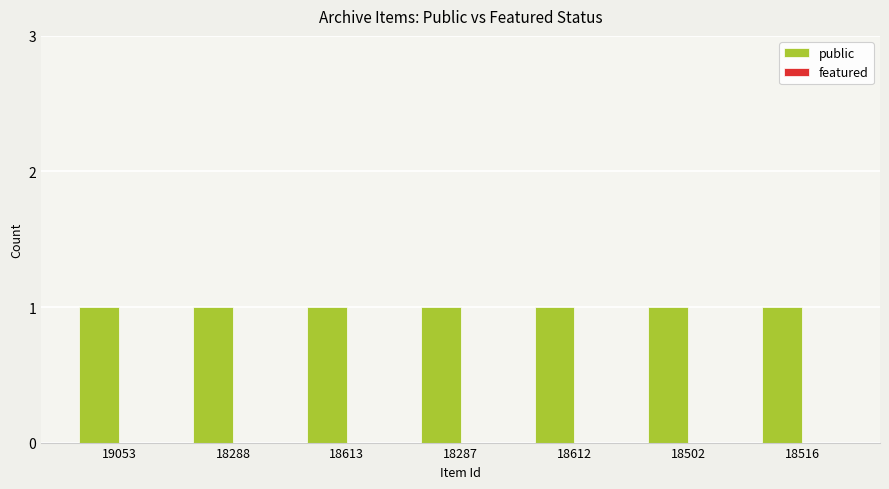

Are the bars grouped side by side (vs. stacked)?

Yes